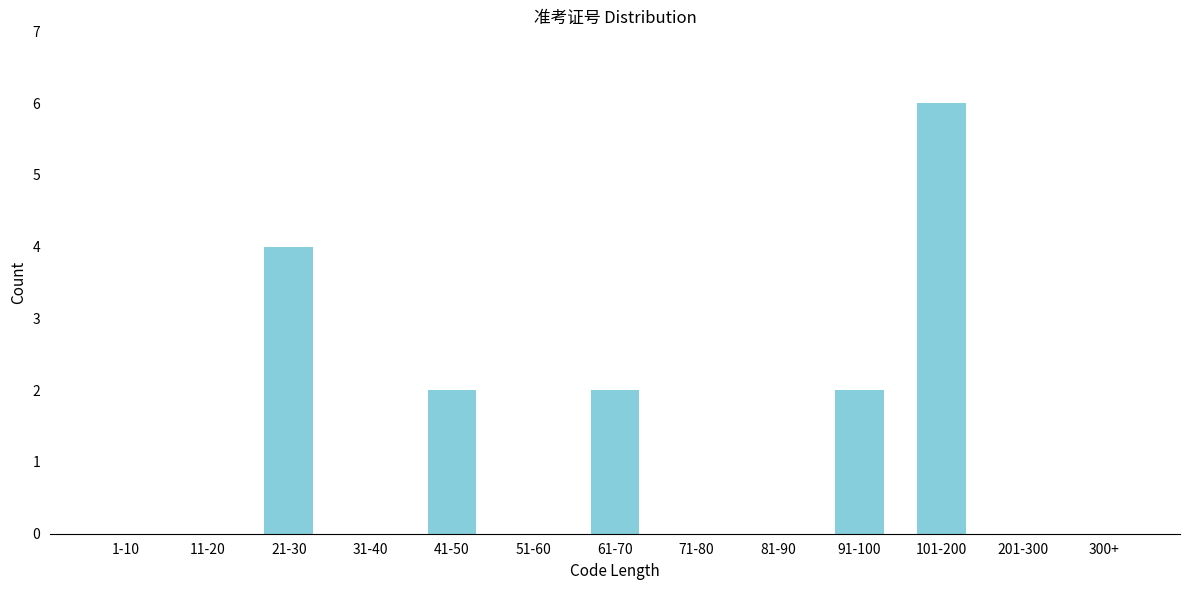

Reading right to left, list all the values displayed in this chart.

300+=0	201-300=0	101-200=6	91-100=2	81-90=0	71-80=0	61-70=2	51-60=0	41-50=2	31-40=0	21-30=4	11-20=0	1-10=0